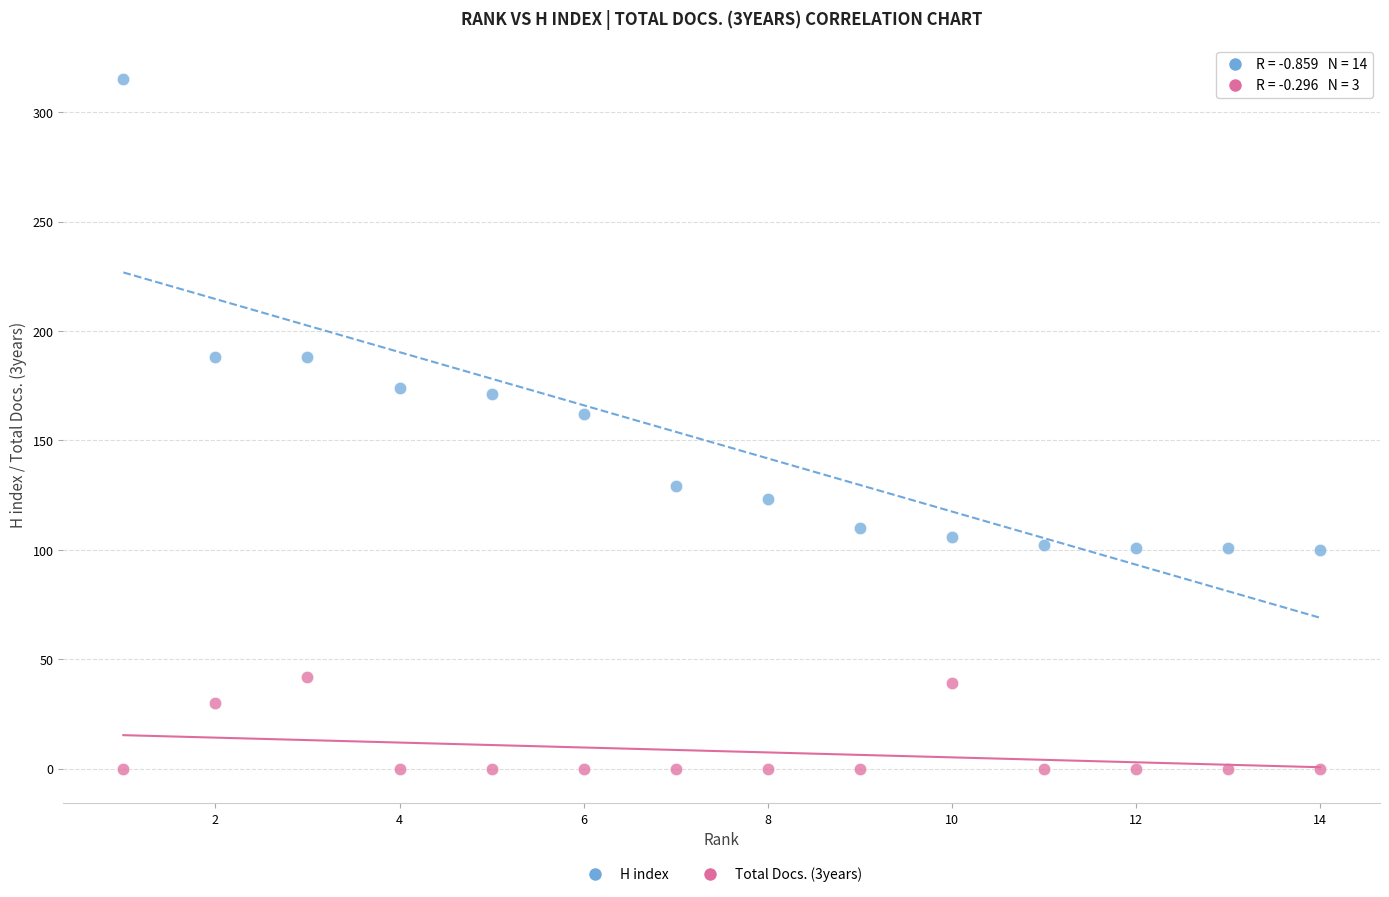

Which series has the widest spread of Y values?

H index